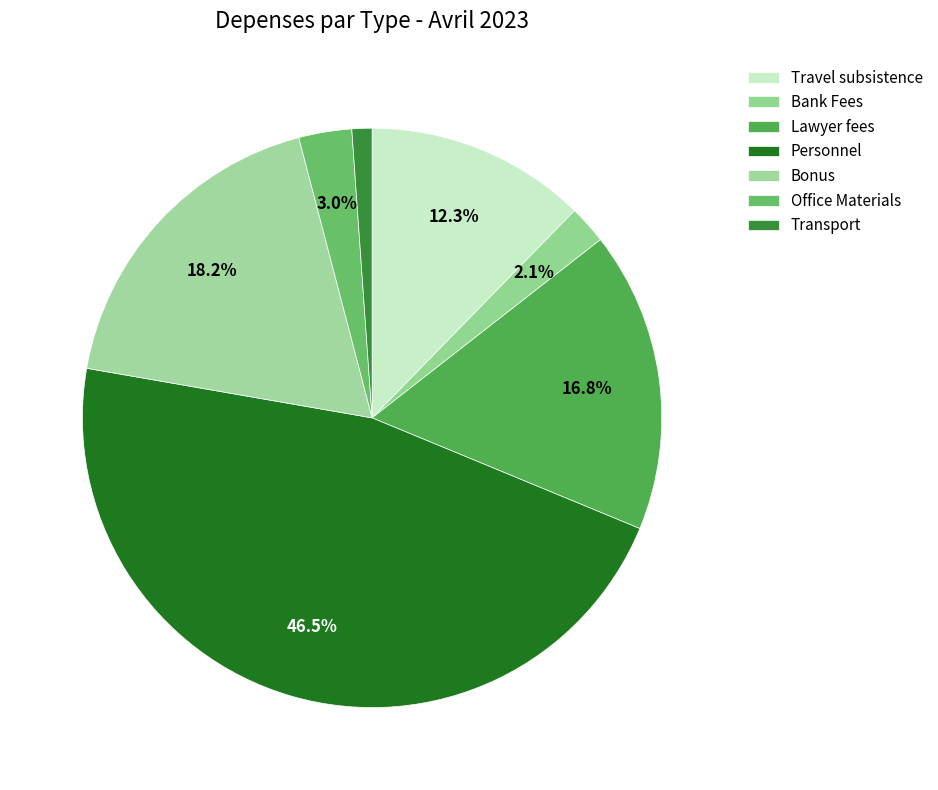

True or false: Office Materials accounts for 9% of the total.

False